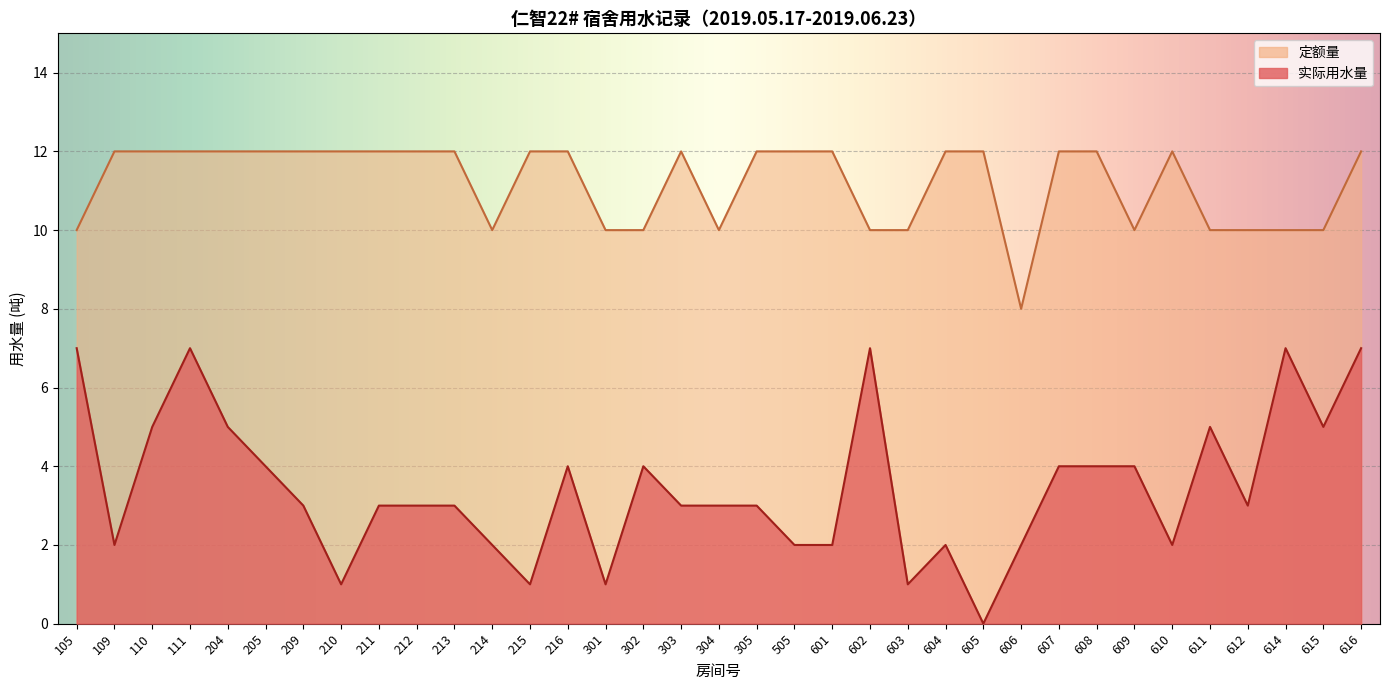

What is the difference between the 实际用水量 values at 110 and 305?

2